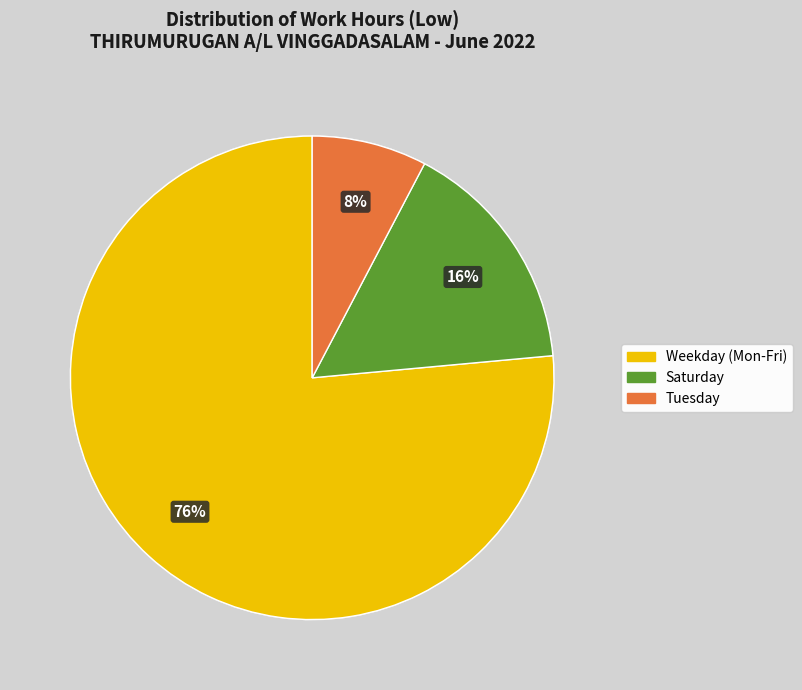

Is there any slice that represents more than half of the pie?

Yes